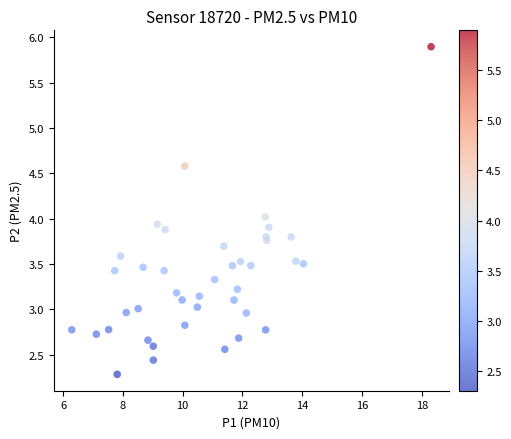

What is the range of Y values (max minus min)?

3.6